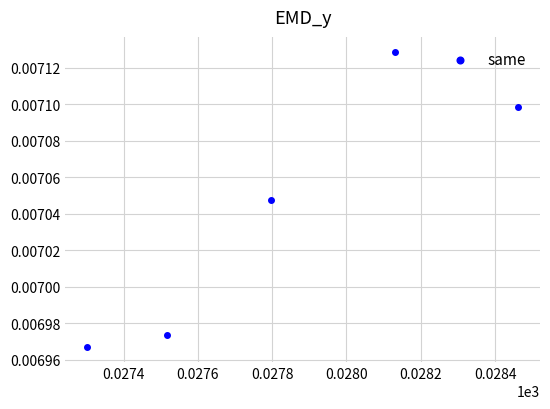

What is the average X value?

27.8